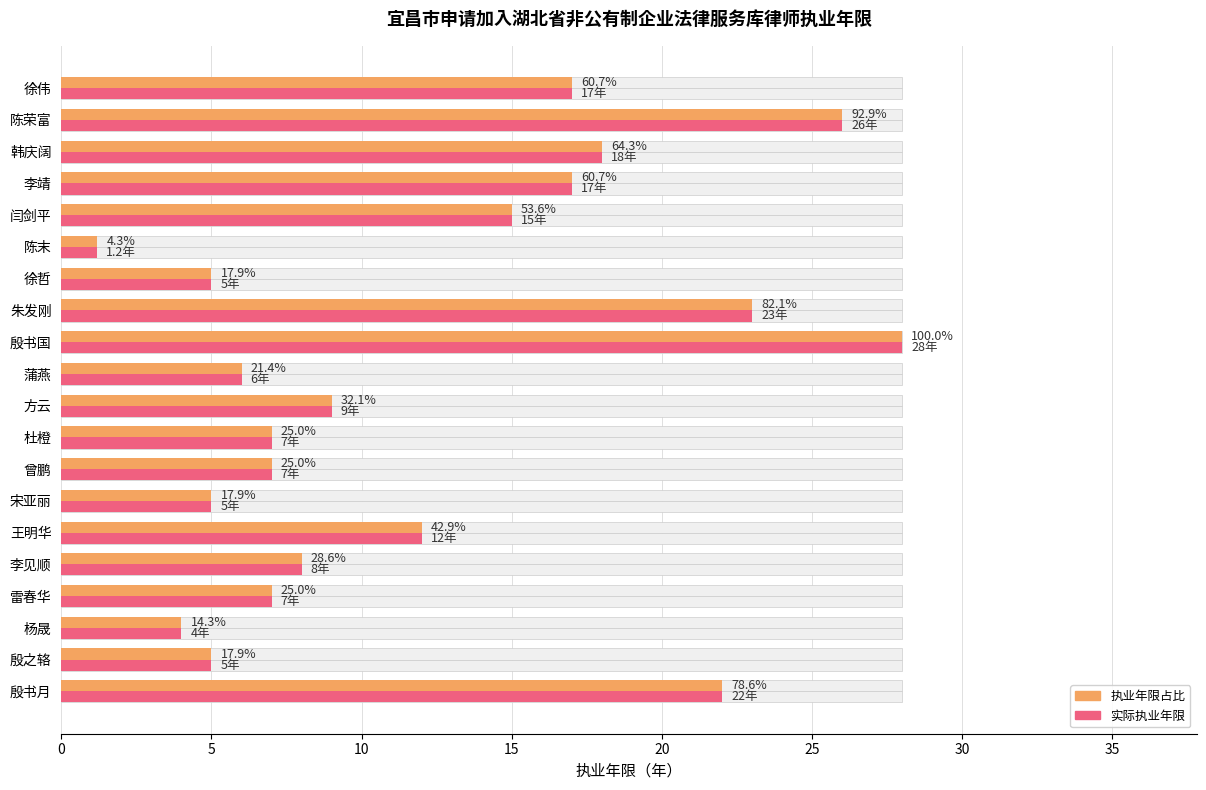

What is the difference between the maximum and minimum values in the 律师执业年限 series?

26.8